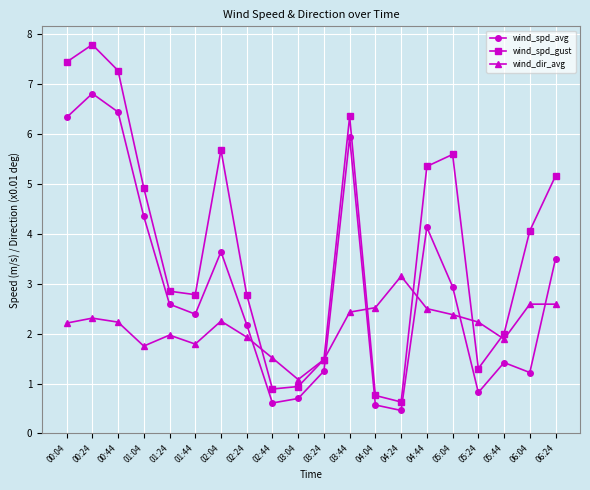

Where does the wind_spd_gust series first go above 4?

00:04